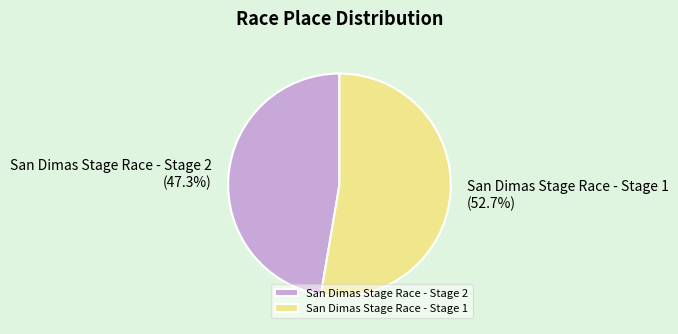

Is it true that San Dimas Stage Race - Stage 1 is 60% of the pie?

False